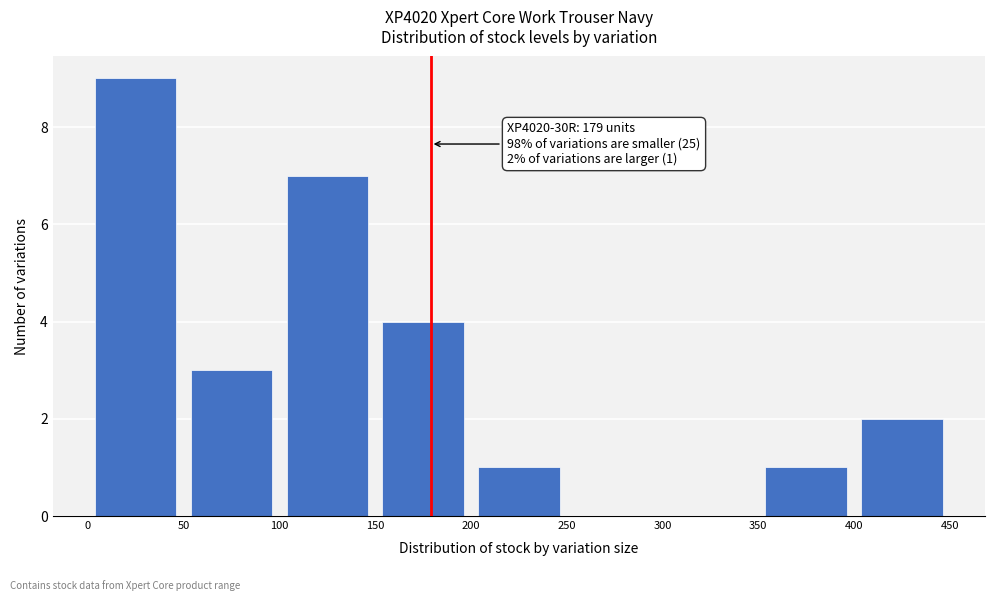

Over which range of the x-axis is the bar tallest?

0 to 50